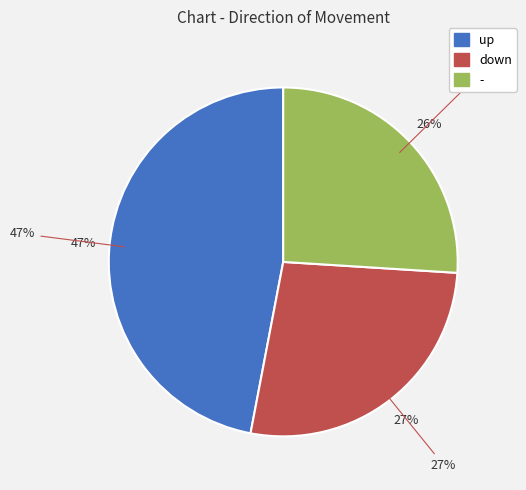

How many slices are in this pie chart?

3